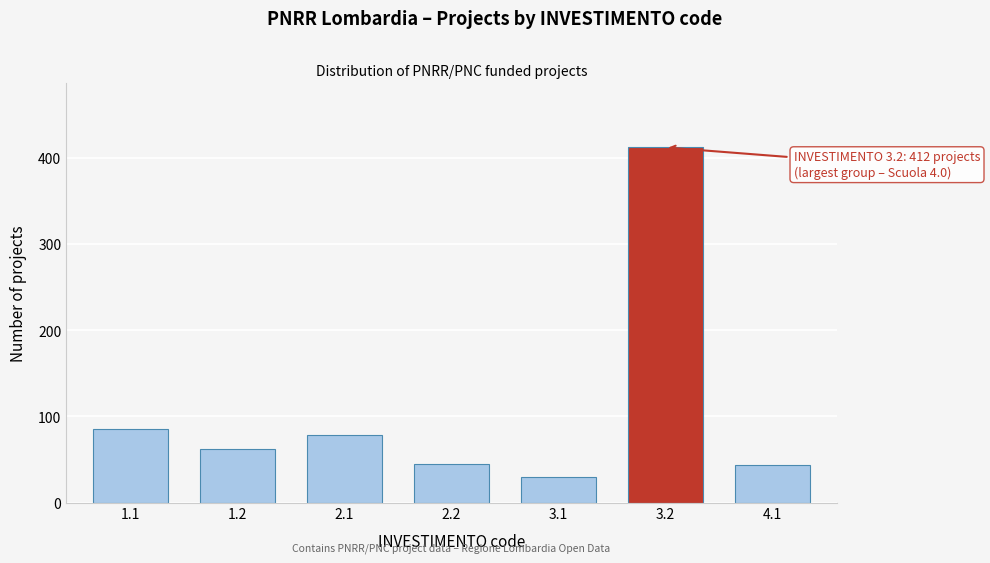

What is the difference between the maximum and second lowest values?

368